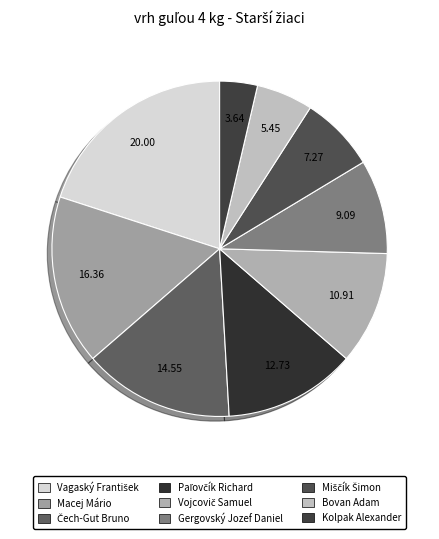

Which category has the biggest portion of the pie?

Vagaský František